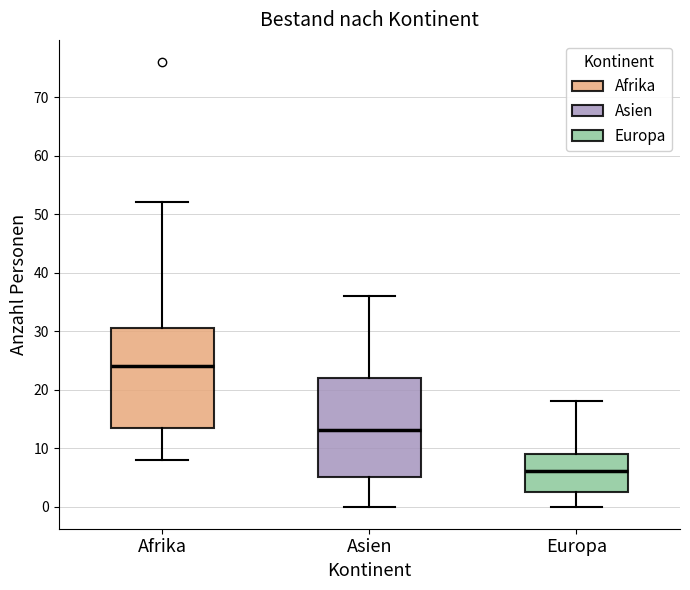

Reading left to right, transcribe this box plot: for each box, give where its median line is, the range the box spans, and where its two whiskers end, as read against the y-axis. The values are not printed on the chart, so give them approximately, as read against the axis.

Afrika: median 24, box 14 to 31, whiskers 8 to 52
Asien: median 13, box 5 to 22, whiskers 0 to 36
Europa: median 6, box 3 to 9, whiskers 0 to 18